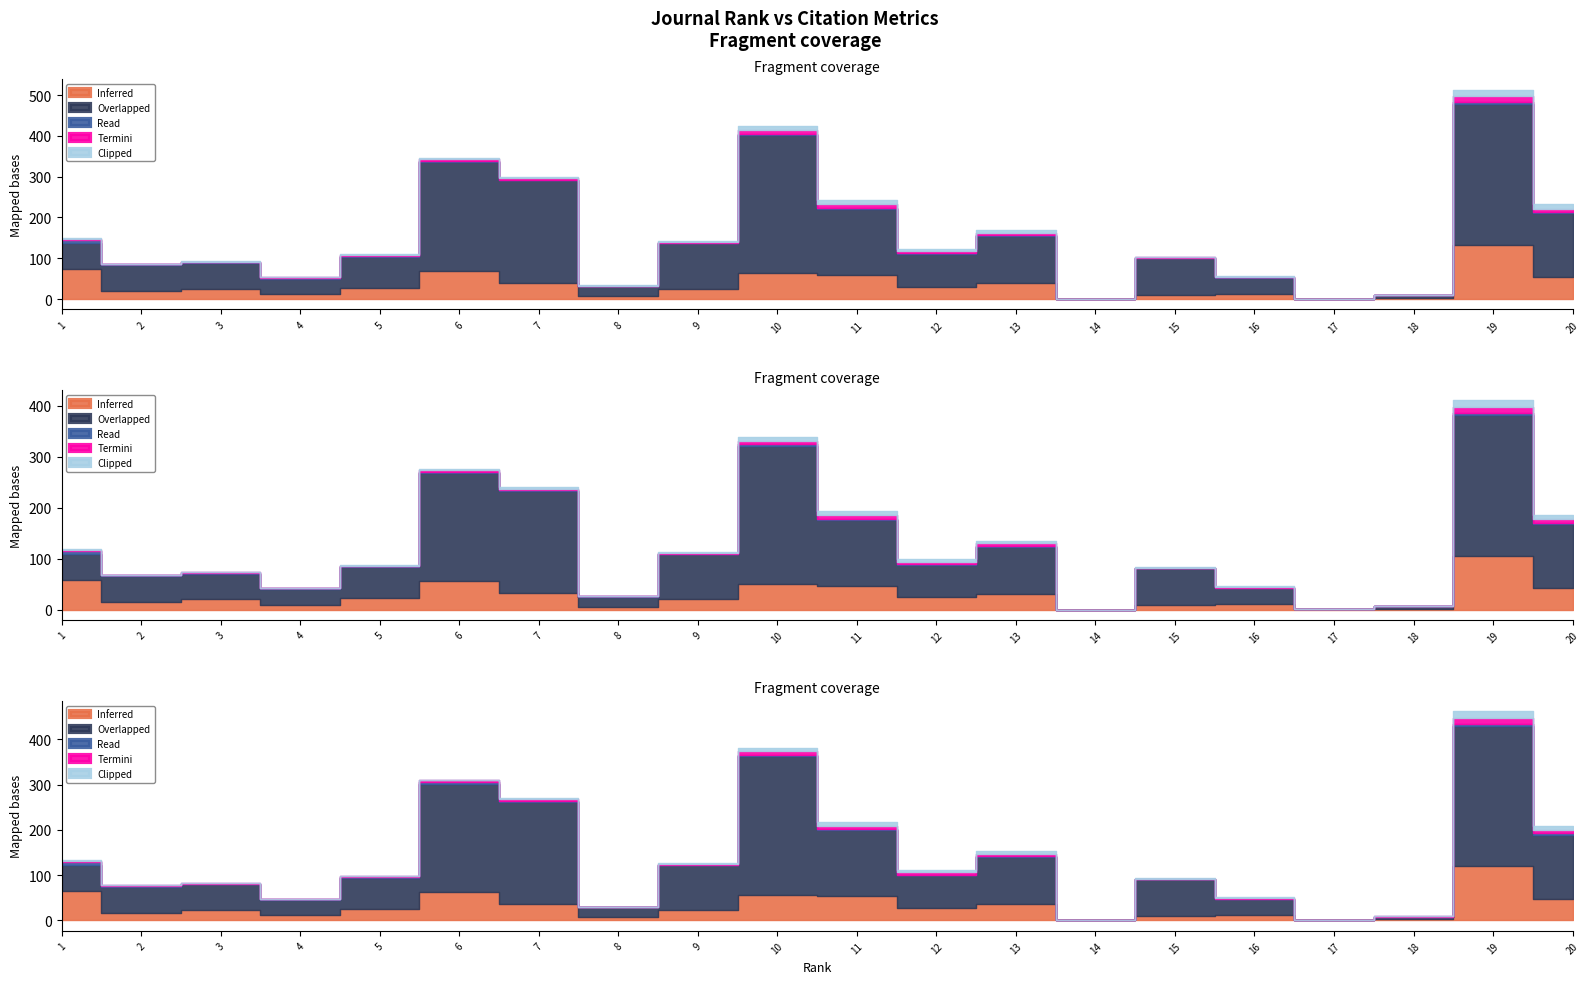

True or false: Inferred and Termini intersect in this chart.

False